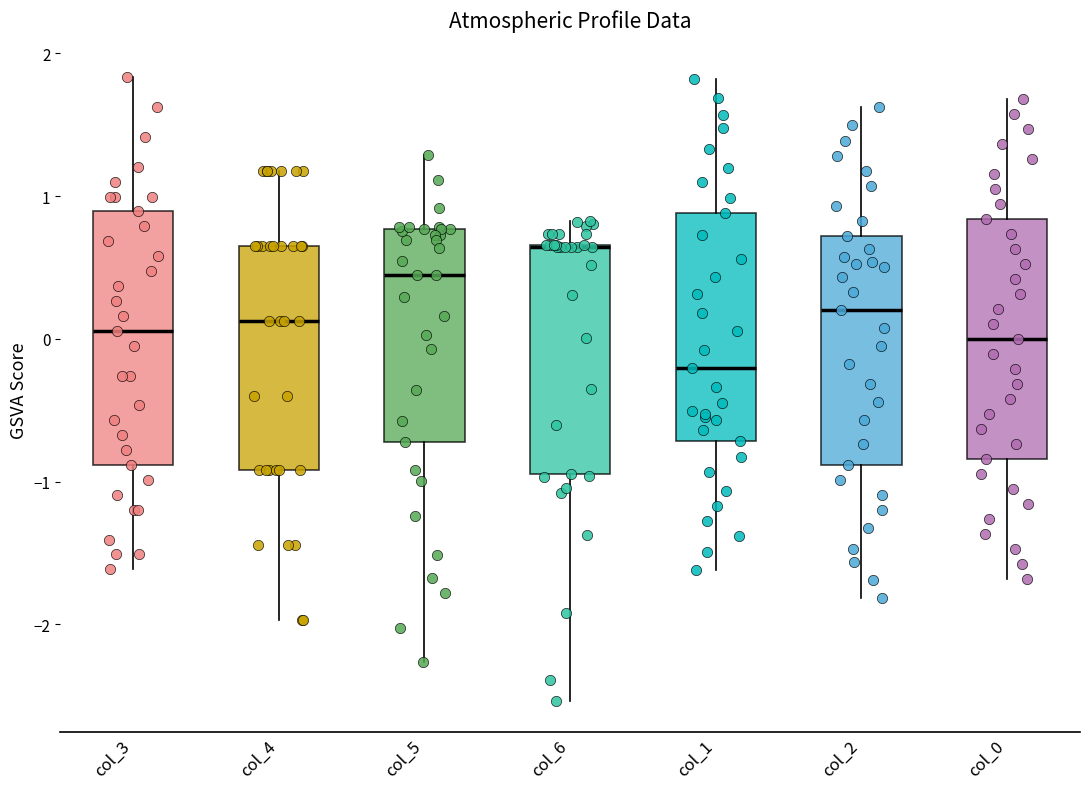

Where does the upper whisker of the box for col_6 end on the y-axis? The values are not printed on the chart, so give them approximately, as read against the axis.

0.8